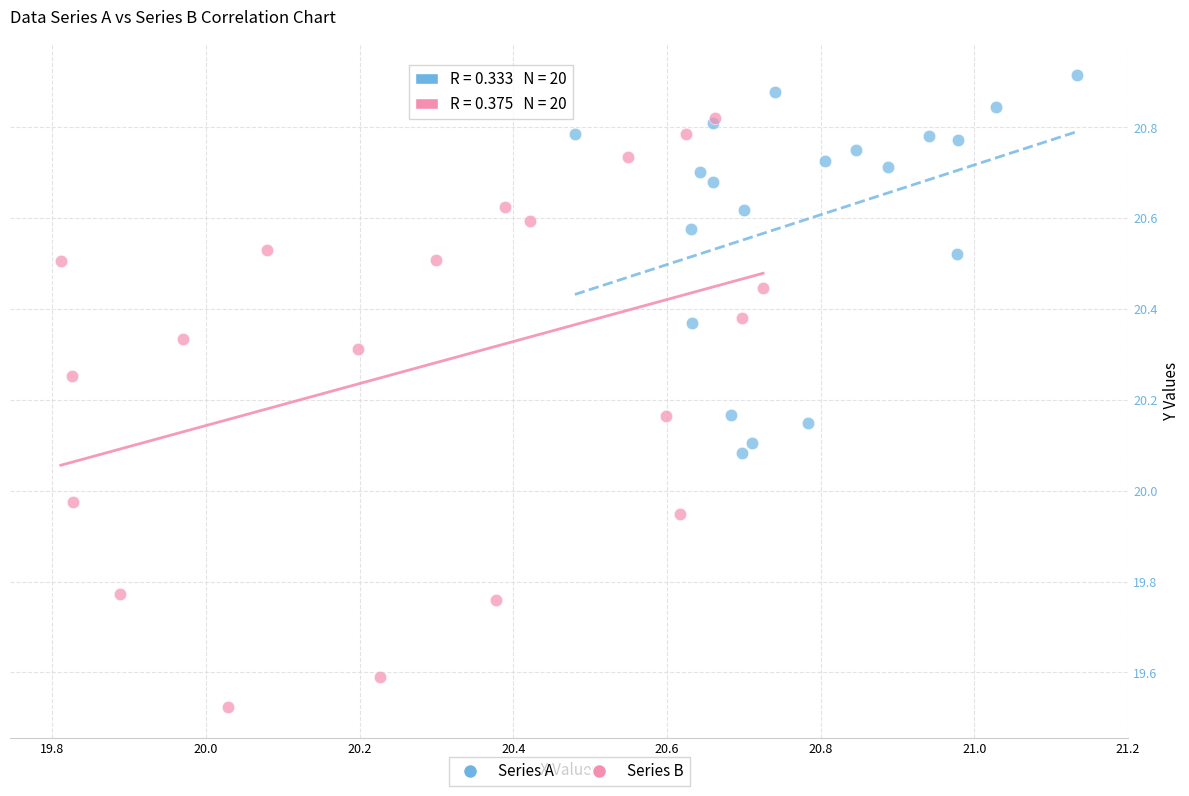

What are all the series names shown in the legend?

Series A, Series B